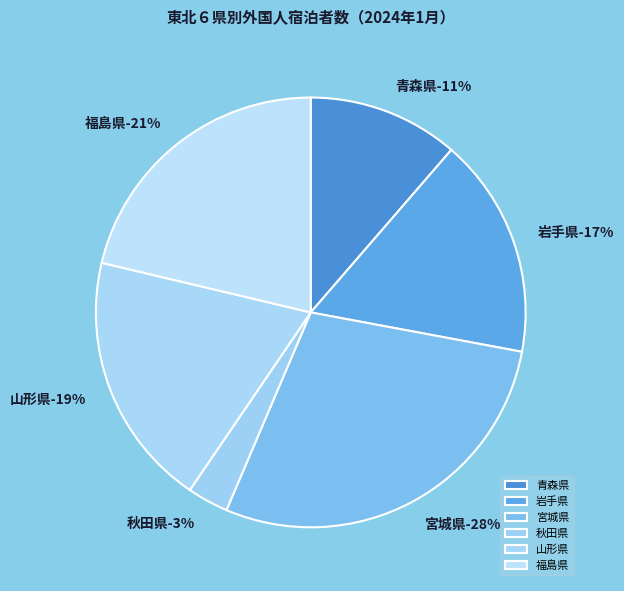

What is the total percentage of 秋田県 and 宮城県?

31.6%